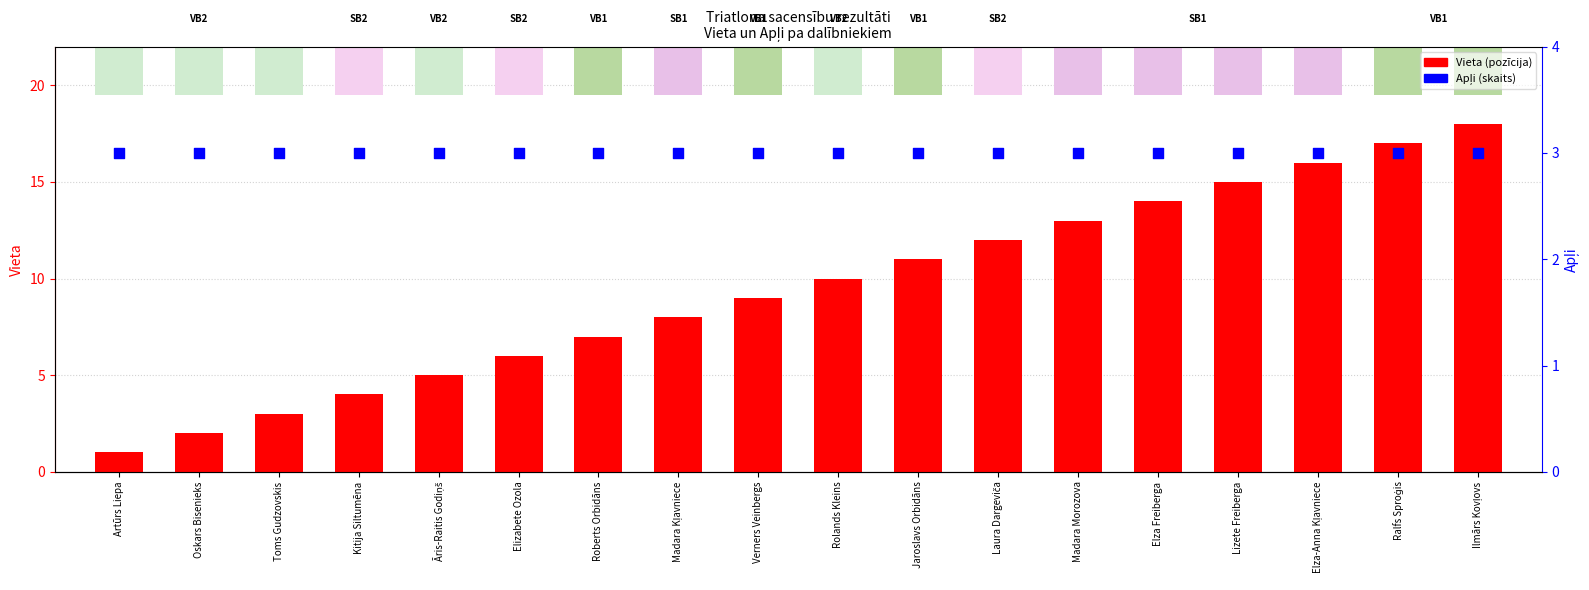

Which series has the largest total across all categories?

Vieta (pozīcija)